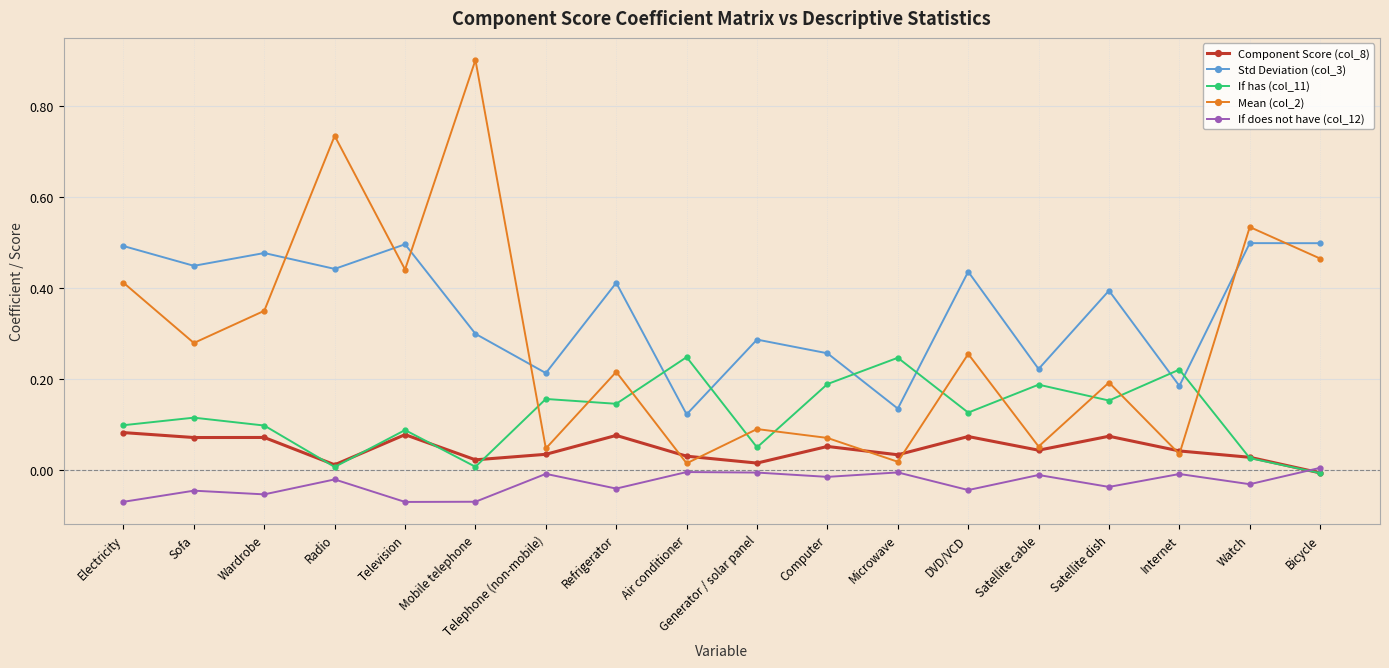

Which series has the largest range (max minus min)?

Mean (col_2)